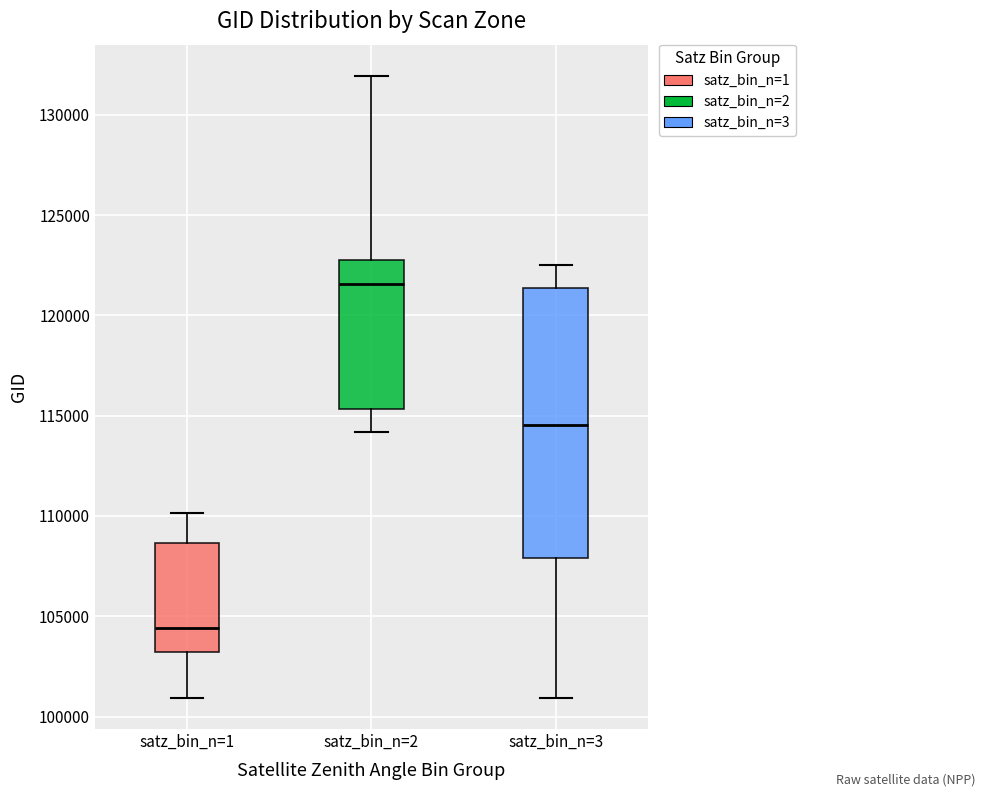

Reading left to right, read every box against the y-axis: the position of its median line, the range the box covers, and the ends of its whiskers. The values are not printed on the chart, so give them approximately, as read against the axis.

satz_bin_n=1: median 104500, box 103000 to 108500, whiskers 101000 to 110000
satz_bin_n=2: median 121500, box 115500 to 123000, whiskers 114000 to 132000
satz_bin_n=3: median 114500, box 108000 to 121500, whiskers 101000 to 122500